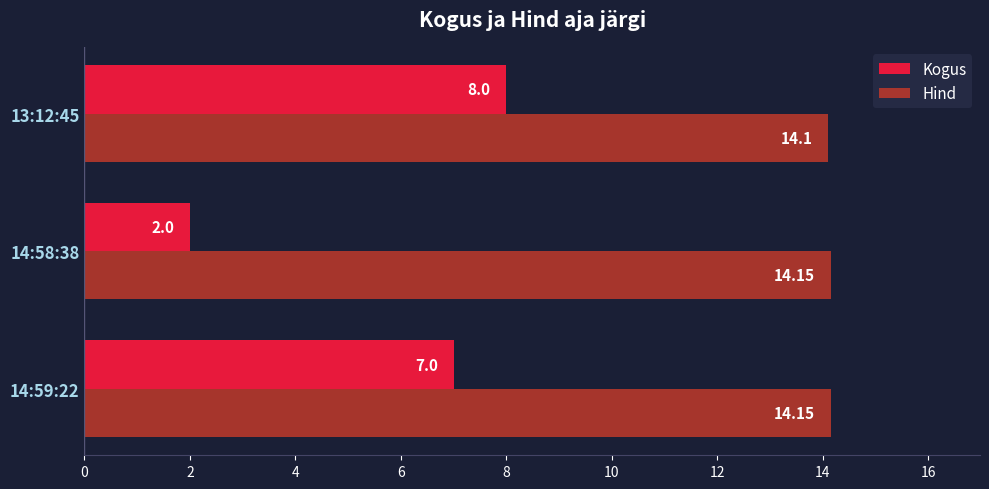

Rank the series at 14:59:22 from lowest to highest value.

Kogus, Hind